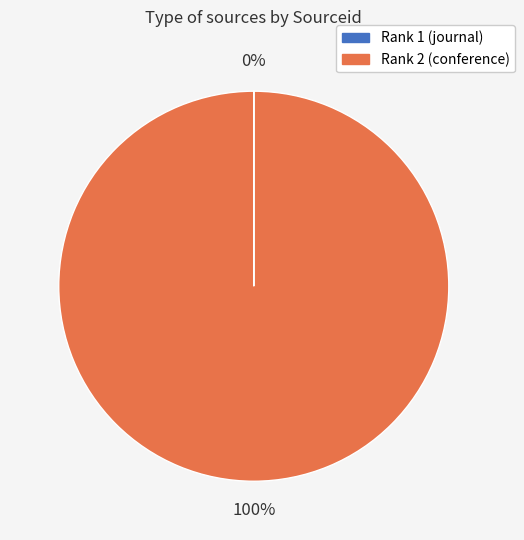

Is there any slice that represents more than half of the pie?

Yes